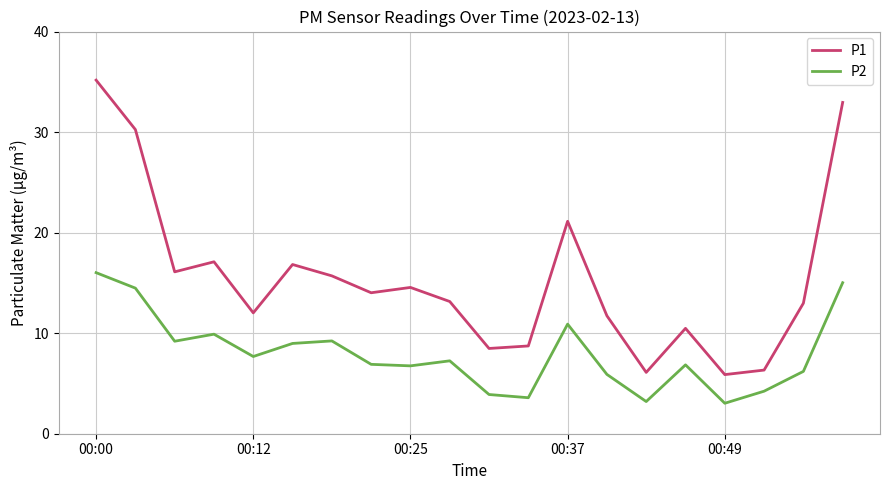

Which series has the largest total across all categories?

P1